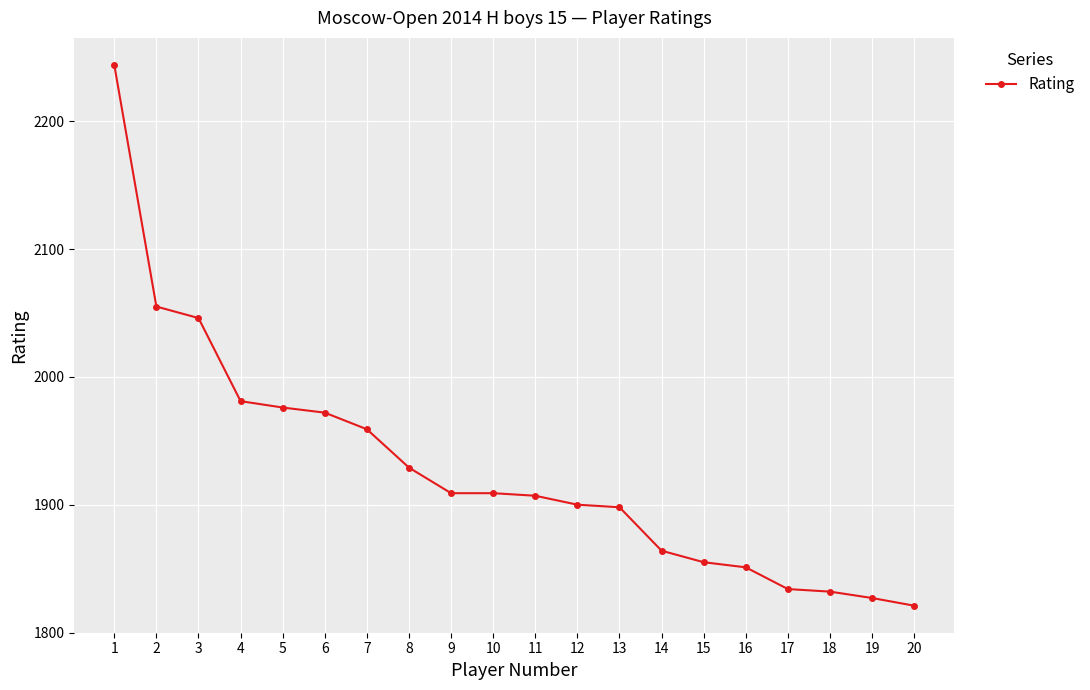

What is the approximate value at 10?

1909